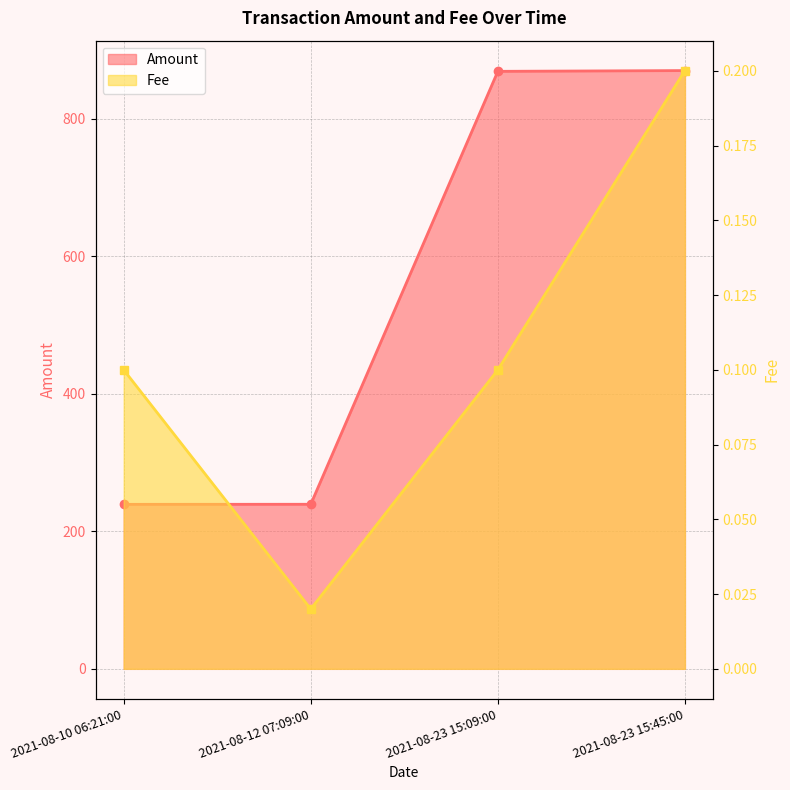

What position from the right is 2021-08-23 15:45:00?

1